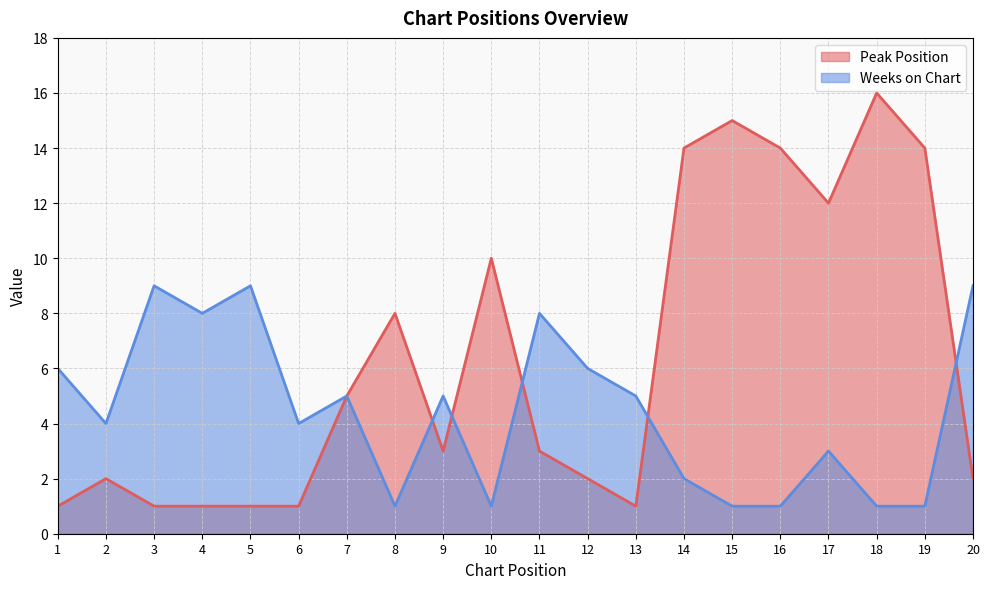

Reading right to left, extract all data points from this chart.

Peak Position: 2	14	16	12	14	15	14	1	2	3	10	3	8	5	1	1	1	1	2	1
Weeks on Chart: 9	1	1	3	1	1	2	5	6	8	1	5	1	5	4	9	8	9	4	6